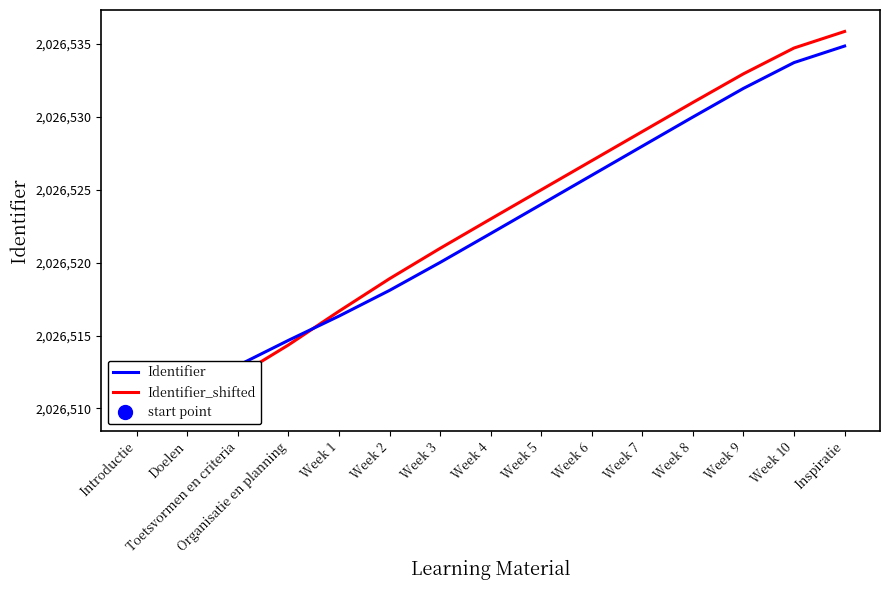

List the series in order of their overall mean, lowest first.

Identifier, Identifier_shifted